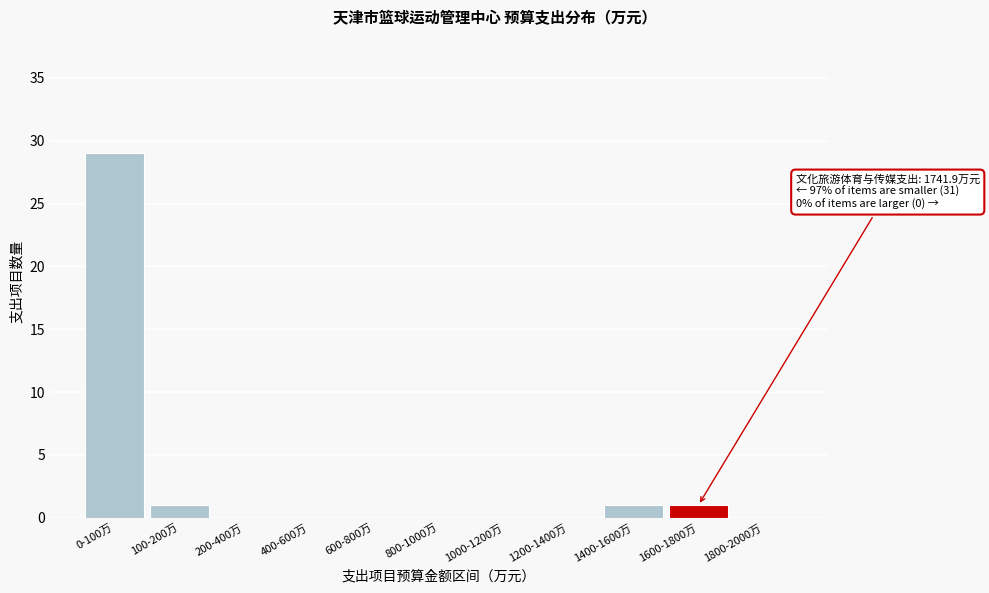

Reading left to right, list all the values displayed in this chart.

0-100万=29	100-200万=1	200-400万=0	400-600万=0	600-800万=0	800-1000万=0	1000-1200万=0	1200-1400万=0	1400-1600万=1	1600-1800万=1	1800-2000万=0